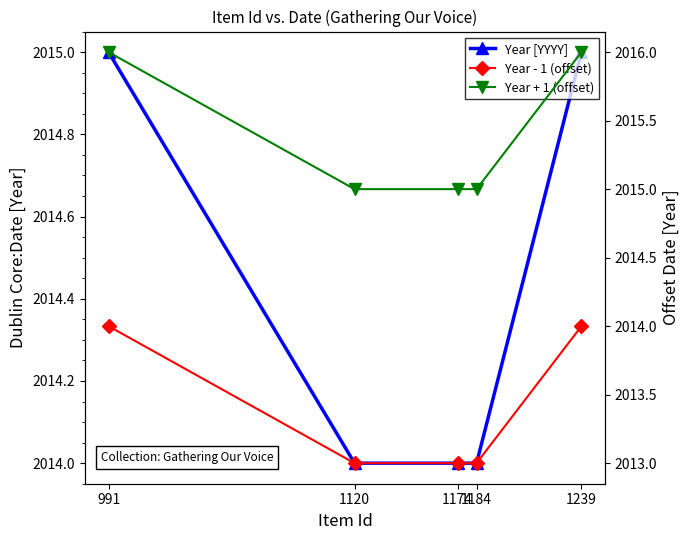

Is this an area chart (filled region under the line)?

No